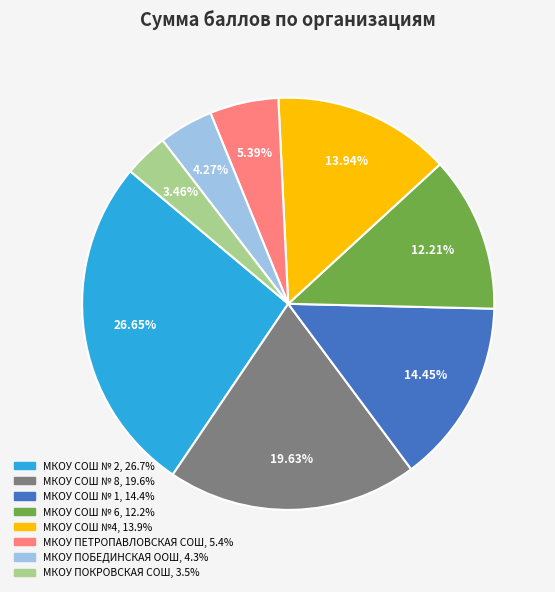

What is the smallest slice in the pie chart?

МКОУ ПОКРОВСКАЯ СОШ